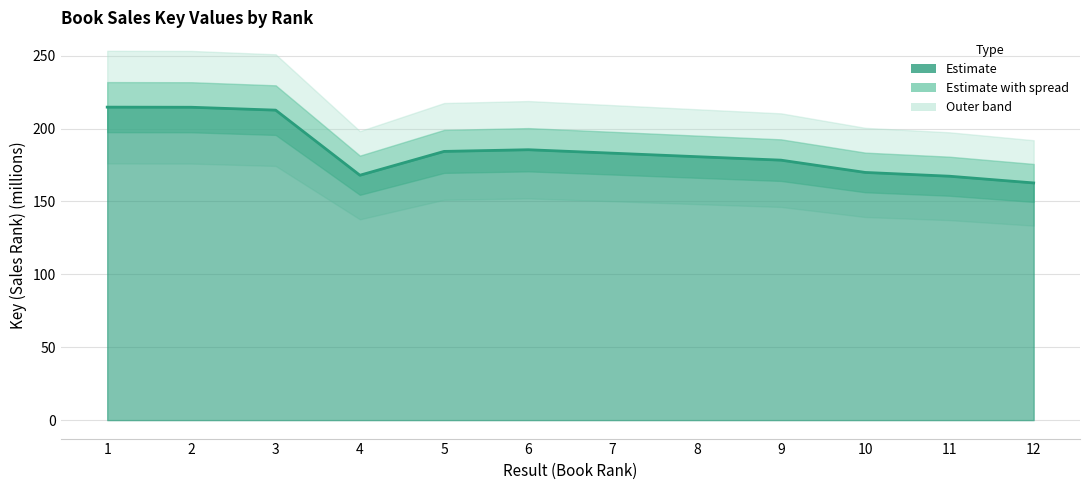

What is the difference between the maximum and minimum values?

52.0